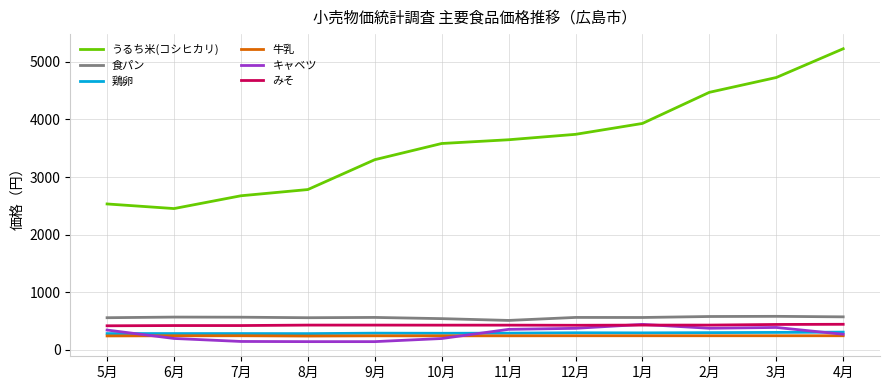

What are all the series names shown in the legend?

うるち米(コシヒカリ), 食パン, 鶏卵, 牛乳, キャベツ, みそ